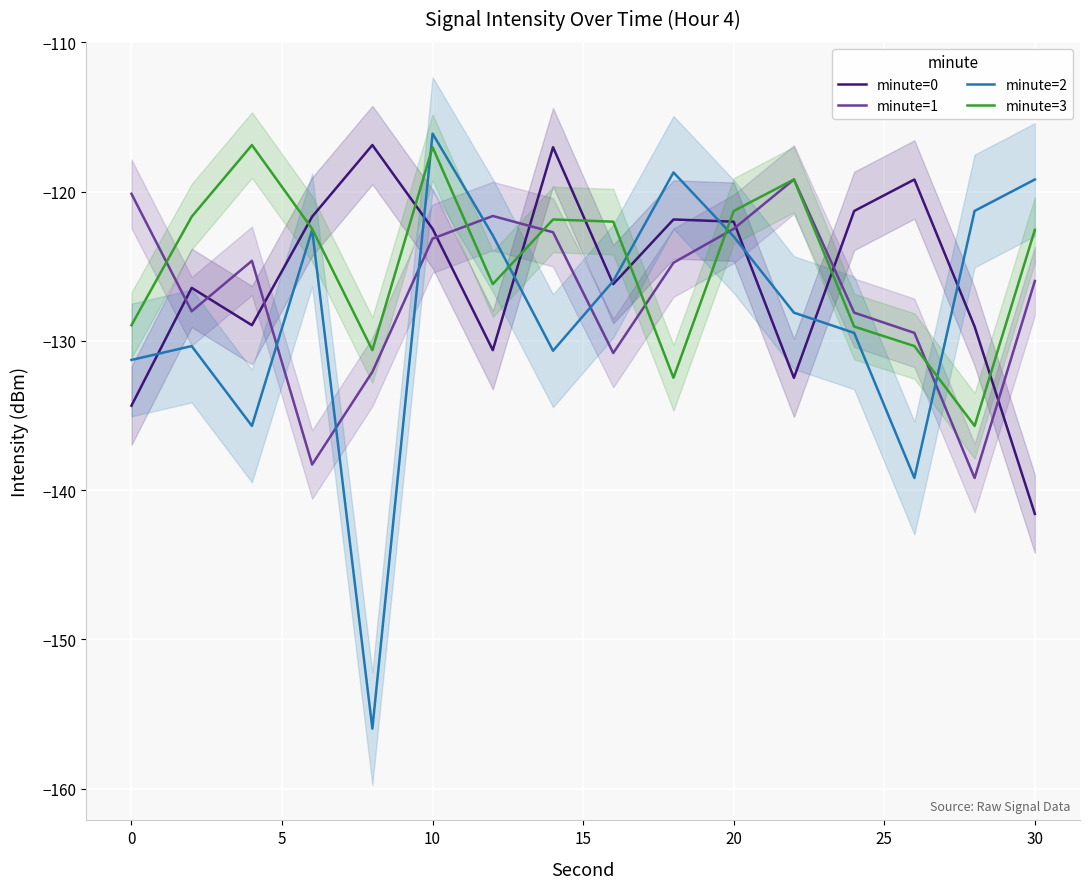

What is the maximum value for minute=0?

-116.9